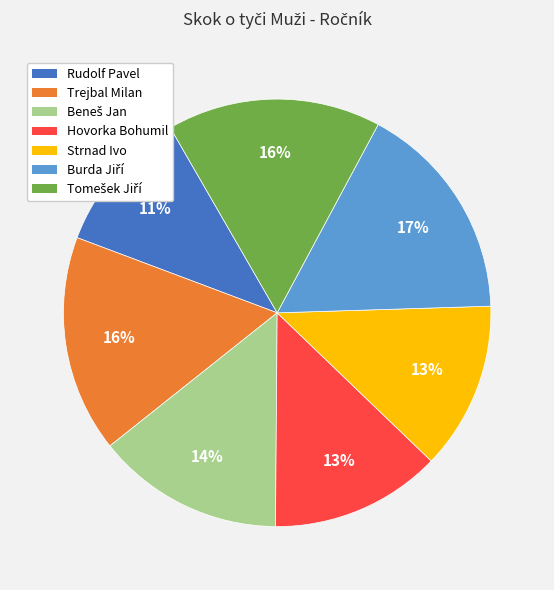

How many slices are in this pie chart?

7